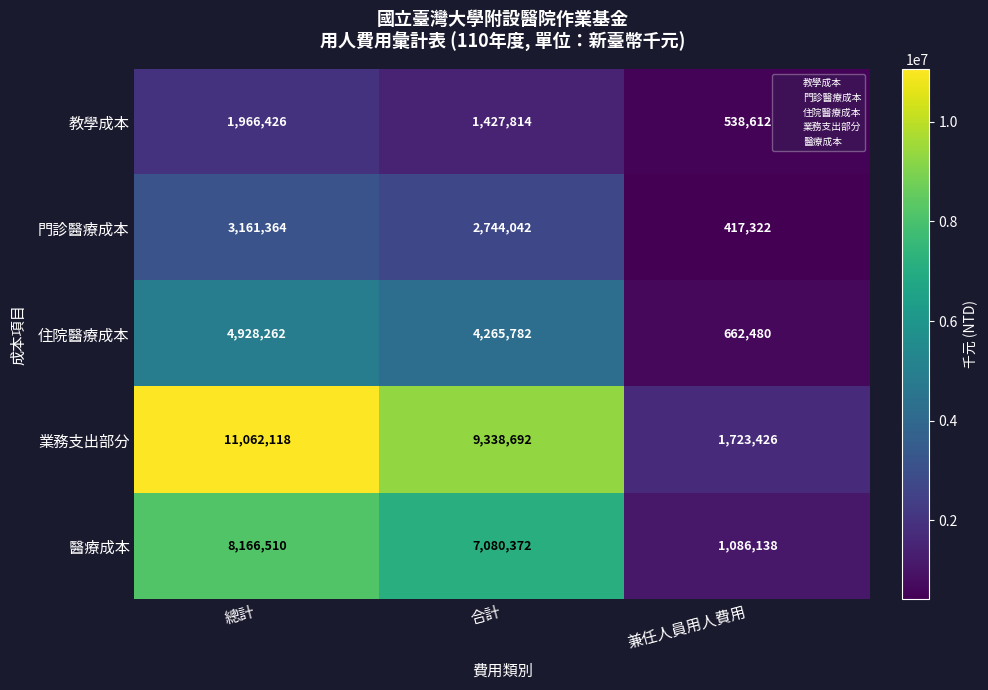

Which series has the widest spread of values?

業務支出部分